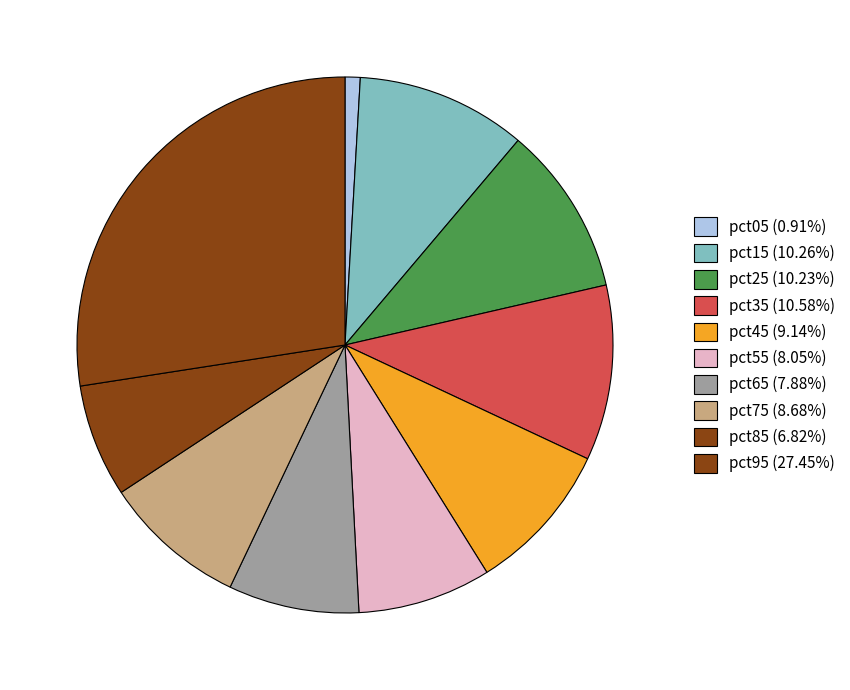

What is the total percentage of pct35 and pct15?

20.8%